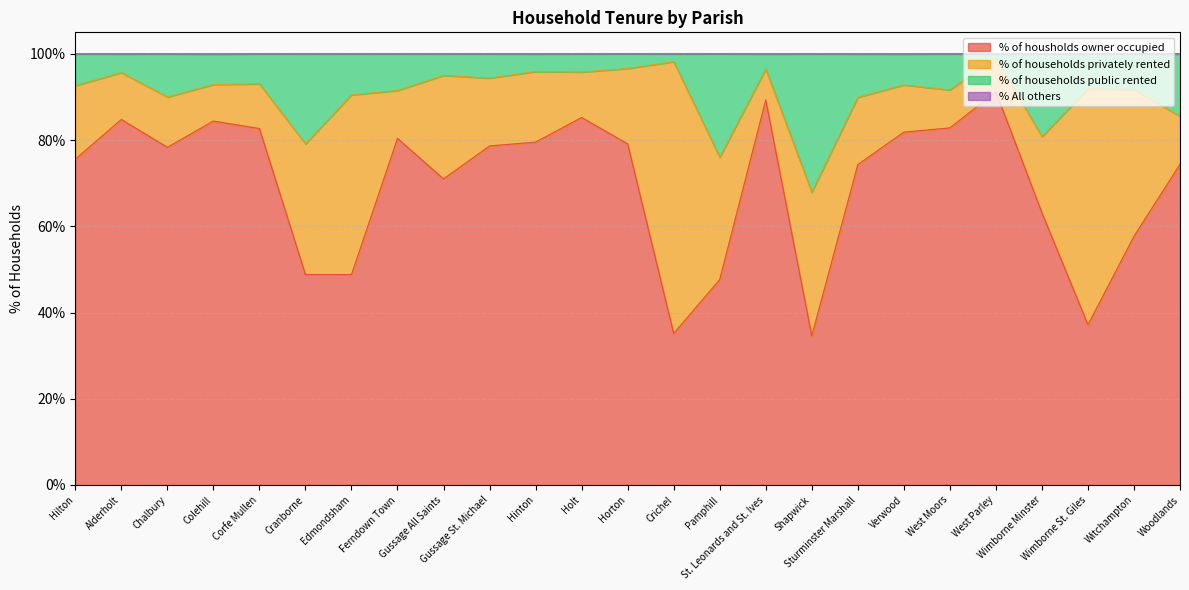

Where is the first local maximum for % of housholds owner occupied?

Alderholt